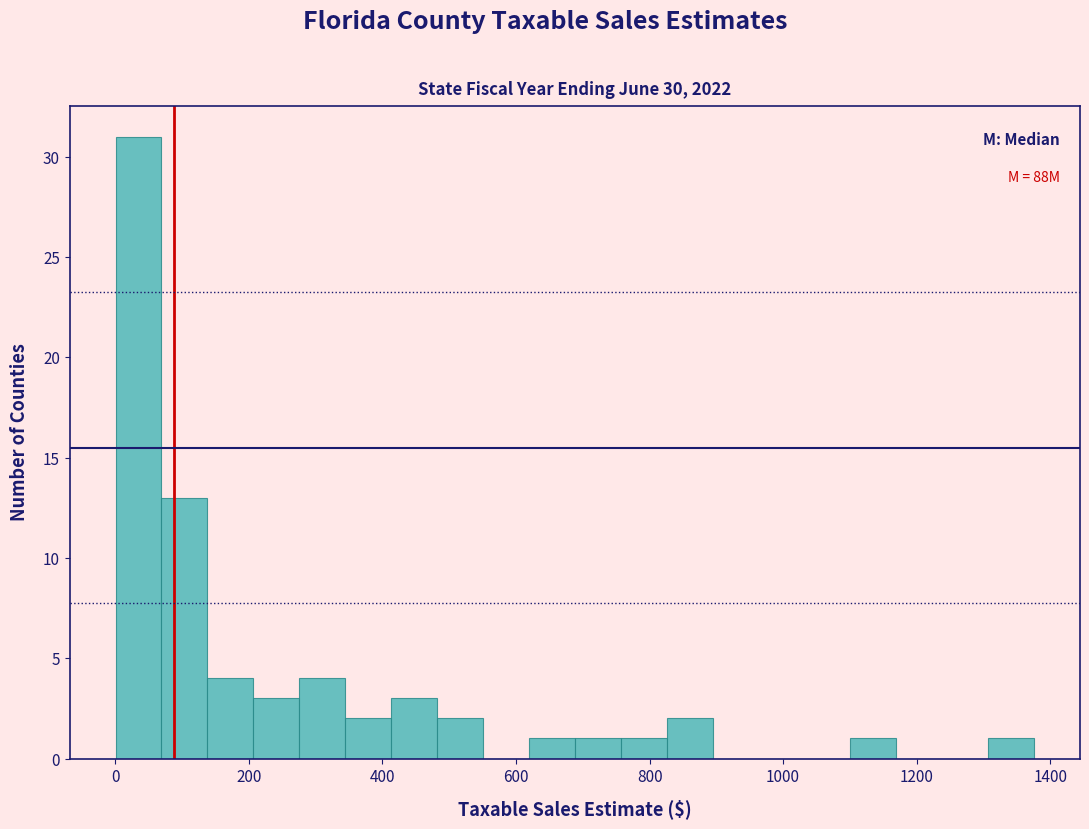

Read against the x-axis, roughly where is the centre of the tallest bar?

40